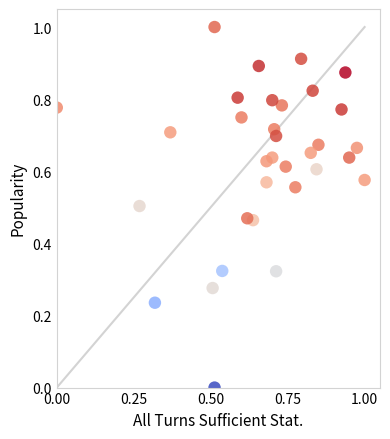

What is the range of Y values (max minus min)?

1.0